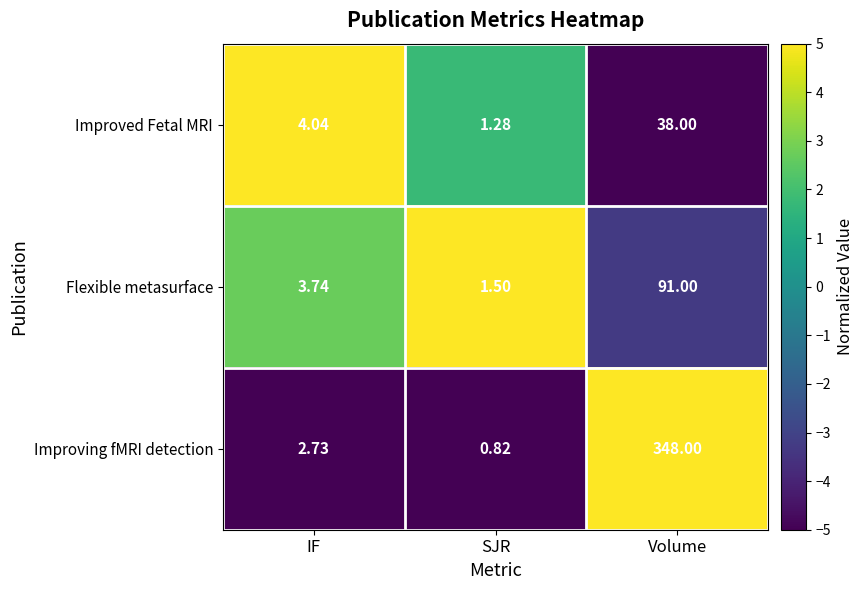

At which category is the sum across all series the highest?

Volume